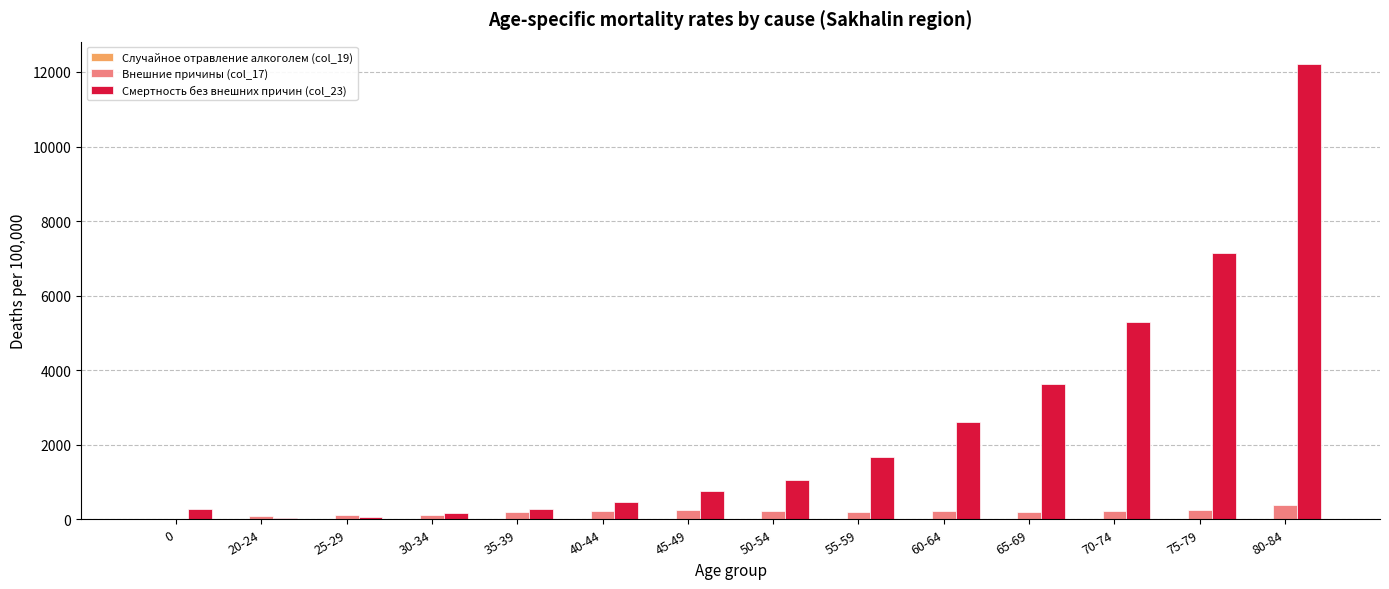

What is the total value across all series at 40-44?

705.0